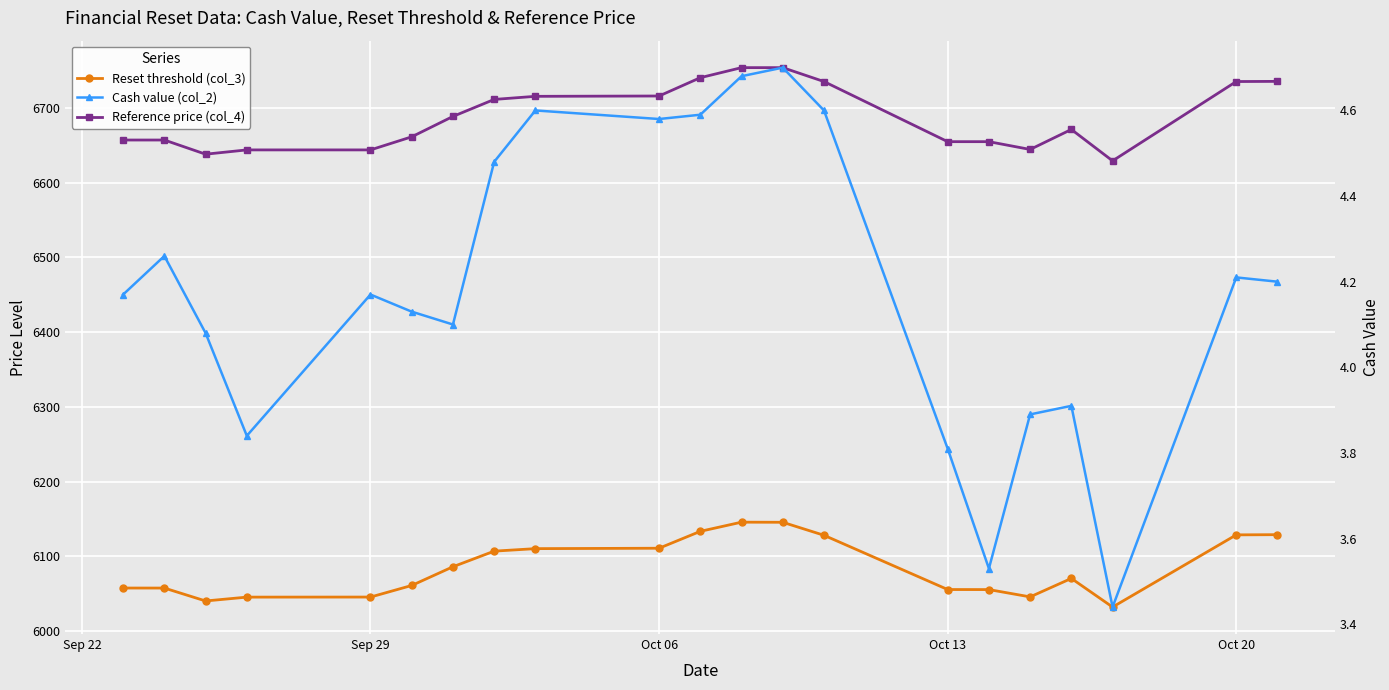

What is the difference between the second highest and minimum values in the Reference price (col_4) series?

124.7